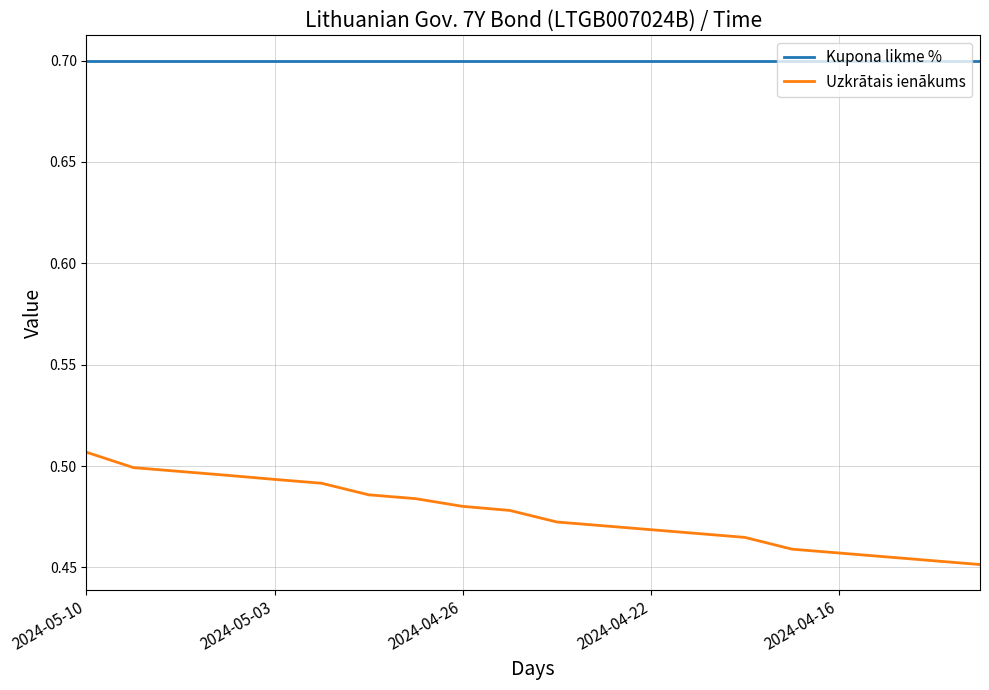

True or false: Kupona likme % and Uzkrātais ienākums intersect in this chart.

False